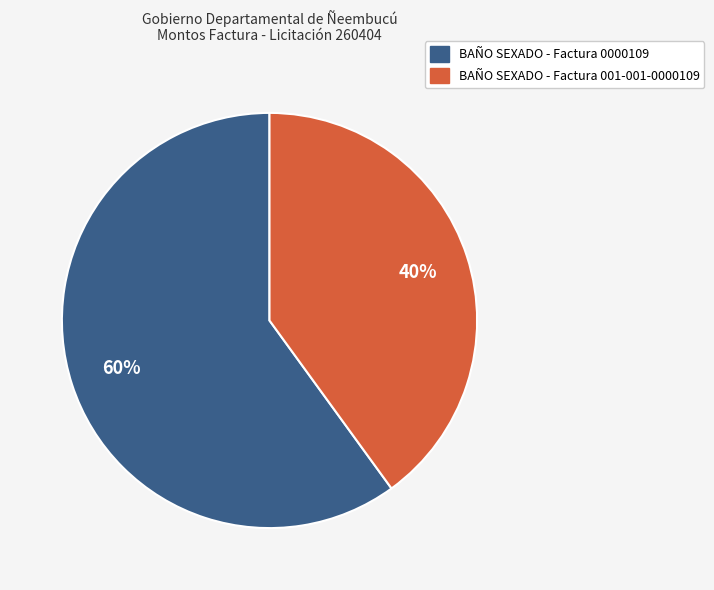

What is the largest slice in the pie chart?

BAÑO SEXADO - Factura 0000109